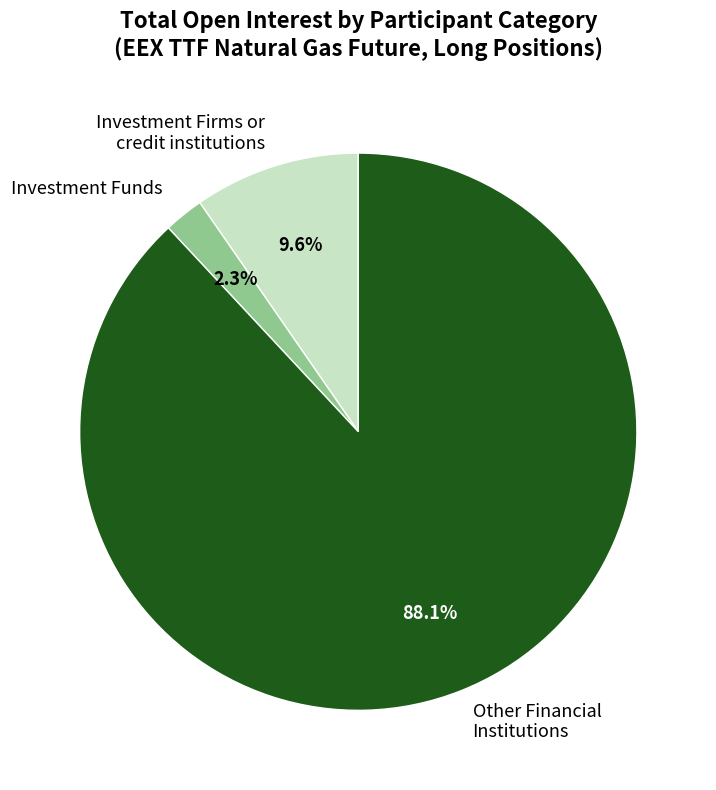

To the nearest percent, what percentage of the pie is Other Financial Institutions?

88%